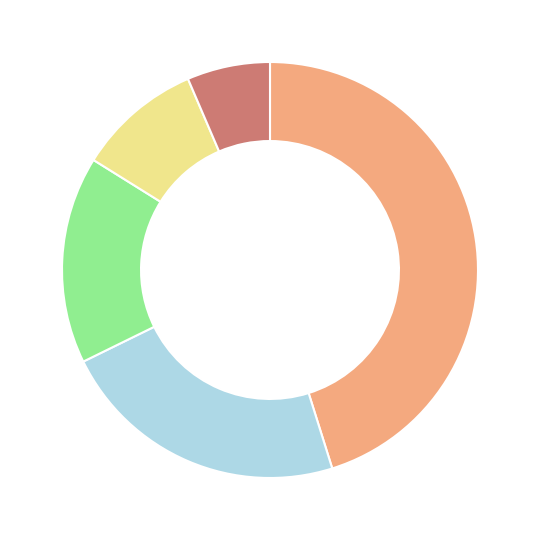

Is there any slice that represents more than half of the pie?

No